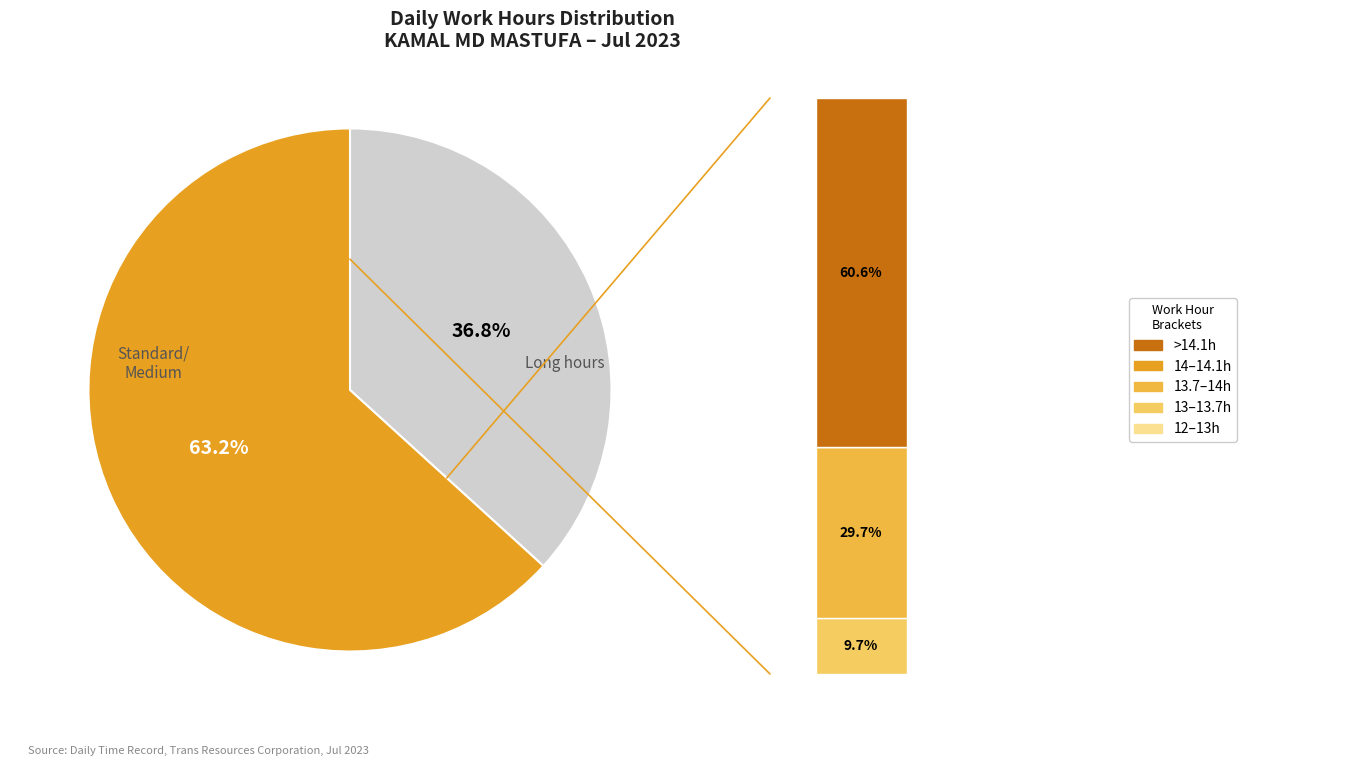

True or false: Day 16 accounts for 13% of the total.

False